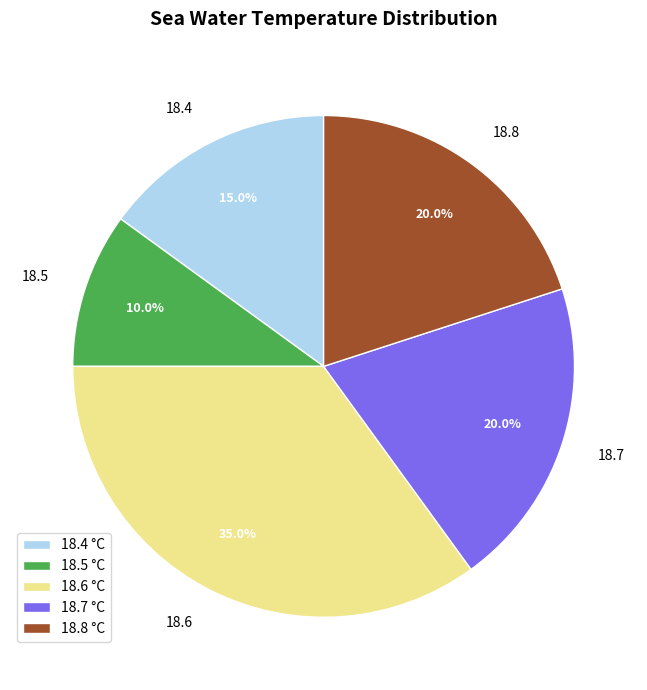

Does 18.6 account for over 50% of the chart?

No